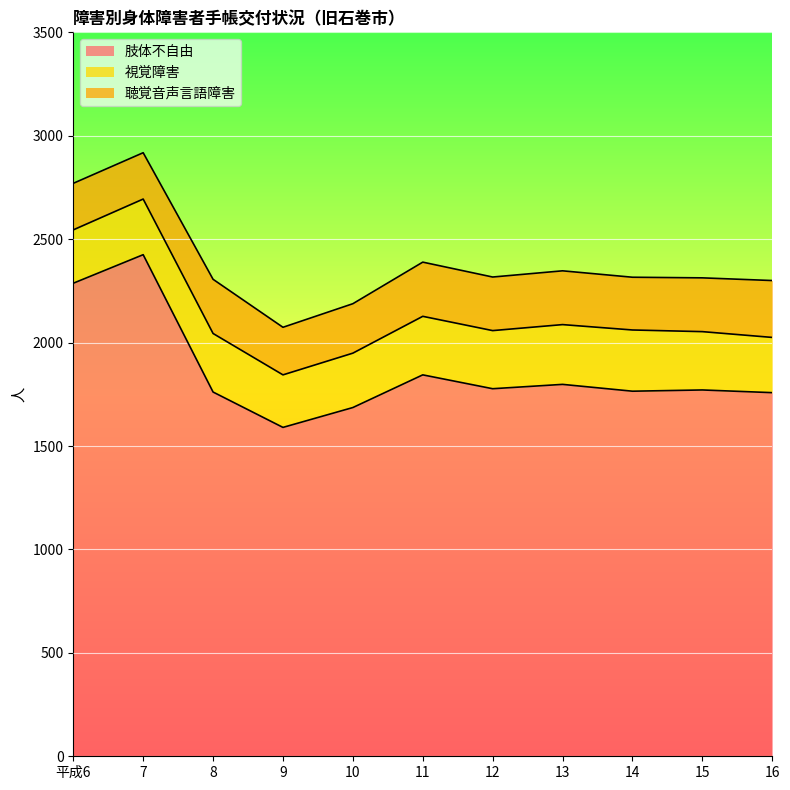

Is the value of 肢体不自由 at 11 greater than the value of 聴覚音声言語障害 at 7?

Yes